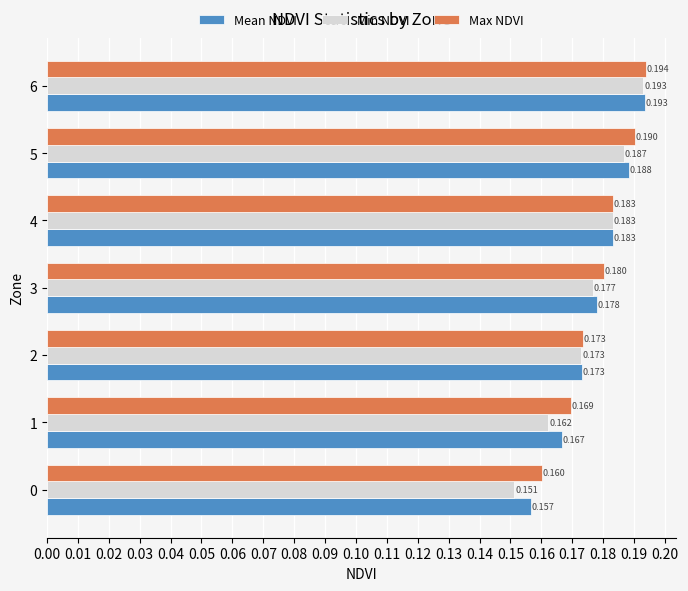

Is the value of Mean NDVI at 5 greater than the value of Min NDVI at 1?

Yes